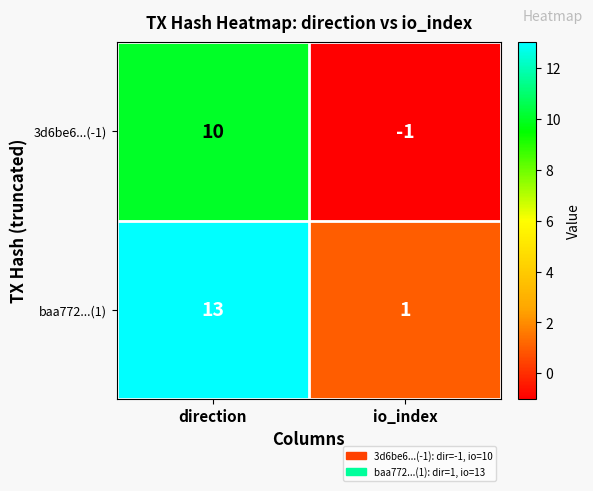

Rank the series by their average value, from lowest to highest.

3d6be6...(-1), baa772...(1)